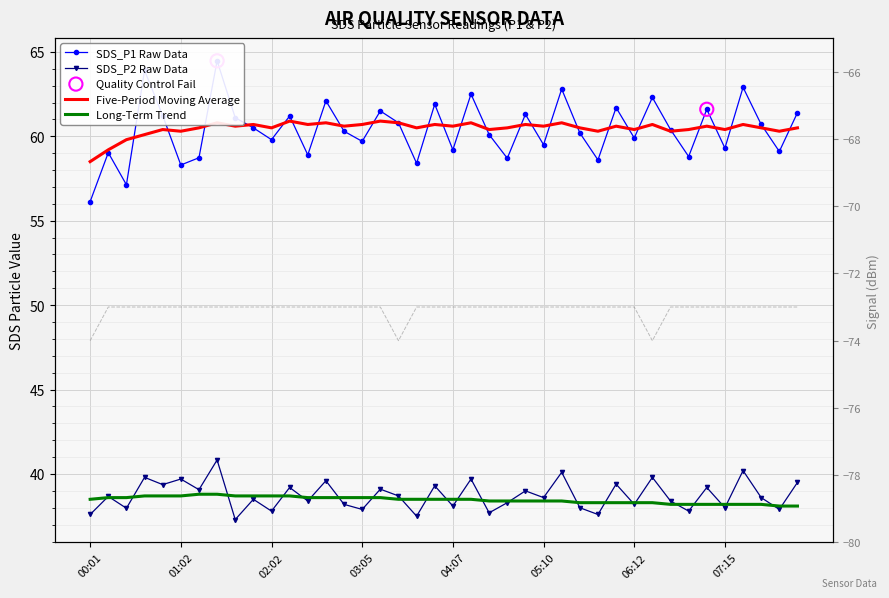

Which series reaches the minimum Y coordinate?

Signal (dBm)